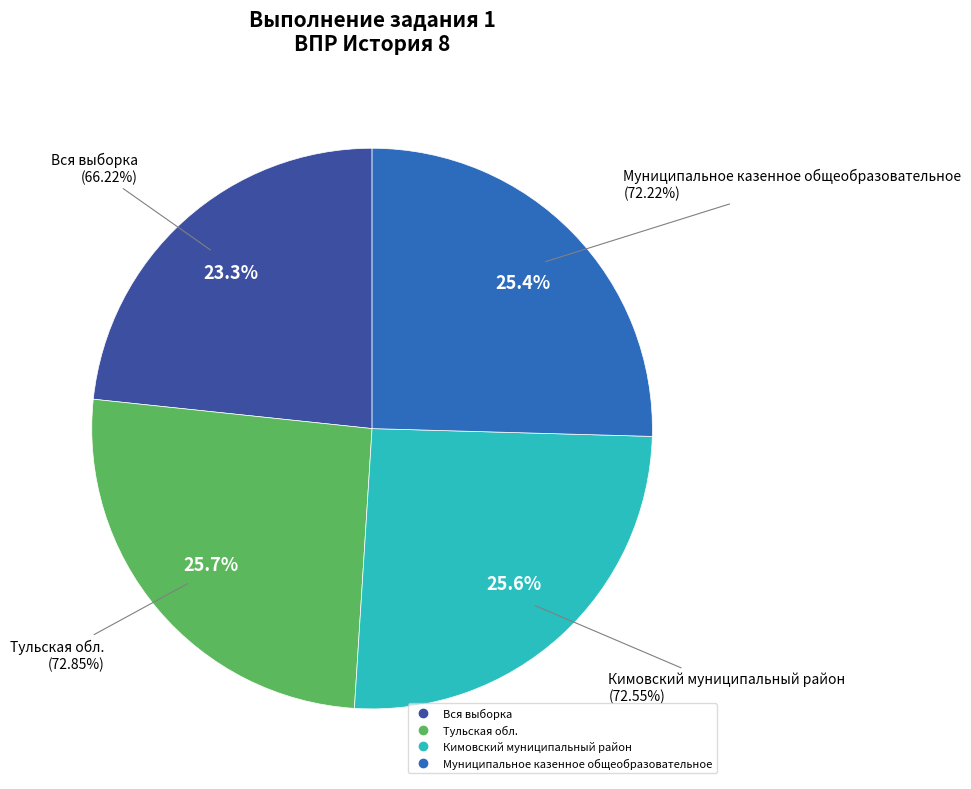

Is there a majority slice in this chart?

No